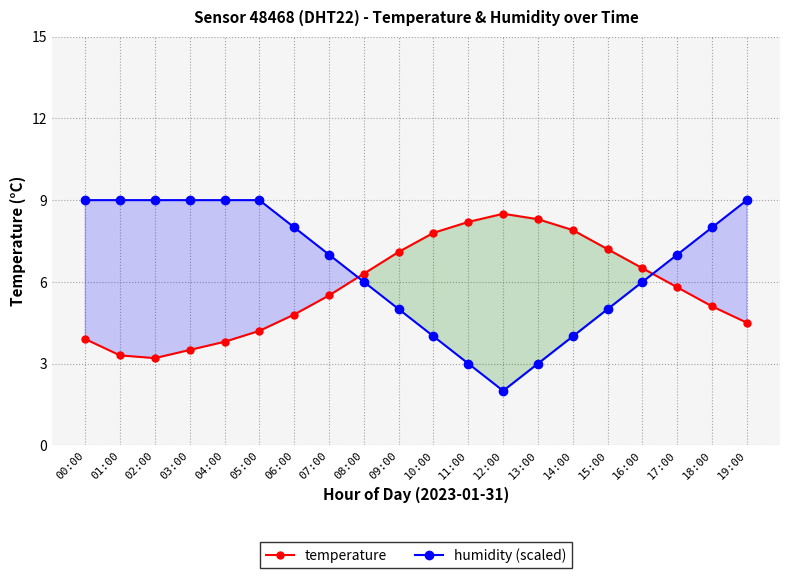

True or false: temperature and humidity (scaled) intersect in this chart.

True